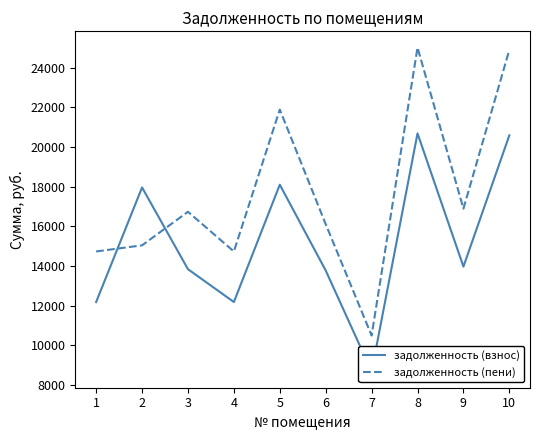

Which has a higher value, 2 or 9?

2